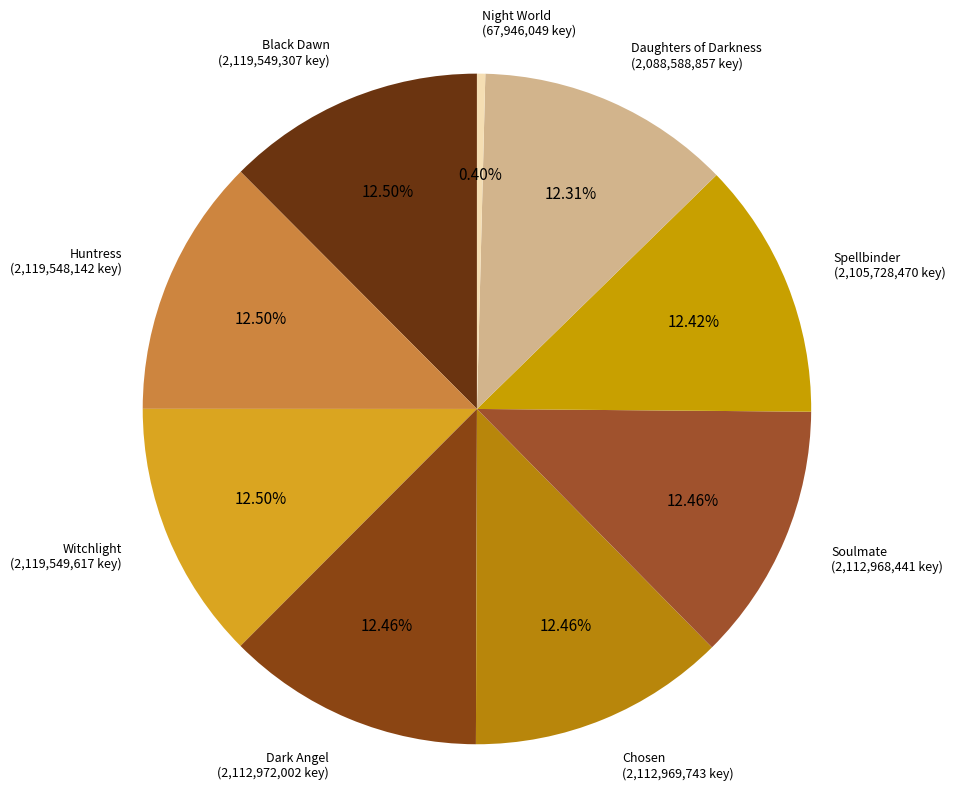

Is there a majority slice in this chart?

No